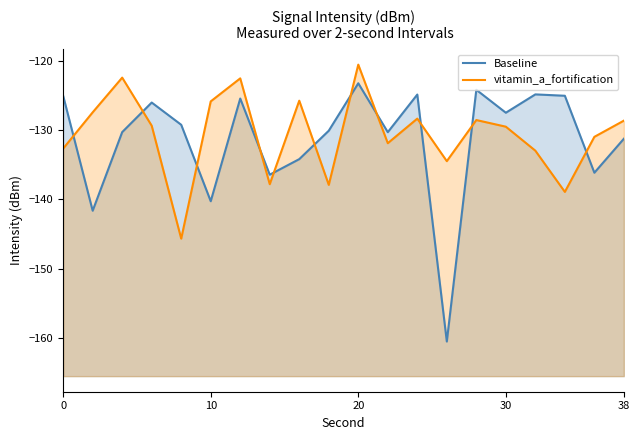

Does the chart have visible grid lines?

No